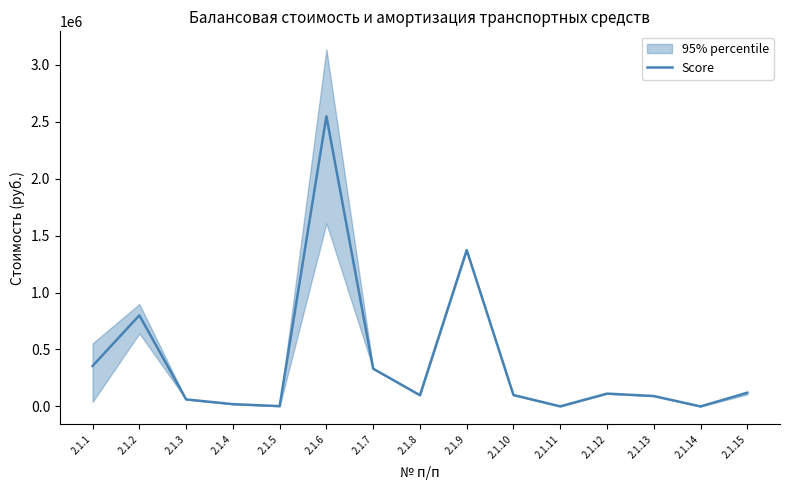

How many interior local valleys (lower than both neighbors) does the data have?

4